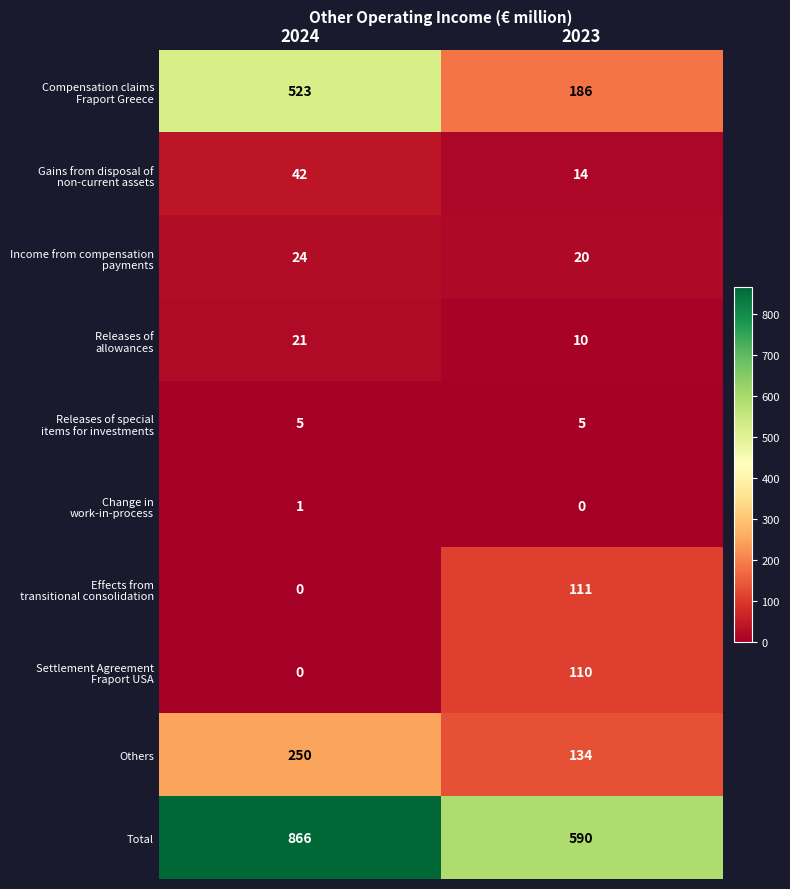

What is the sum of all Others values?

384